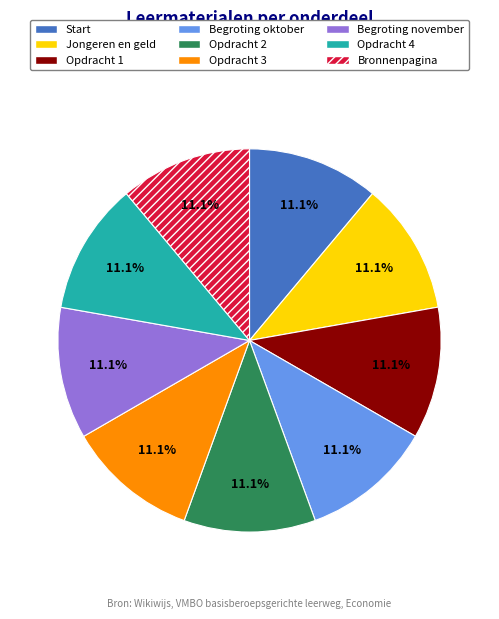

Approximately how many times larger is the value at Begroting november compared to Opdracht 1?

1.0